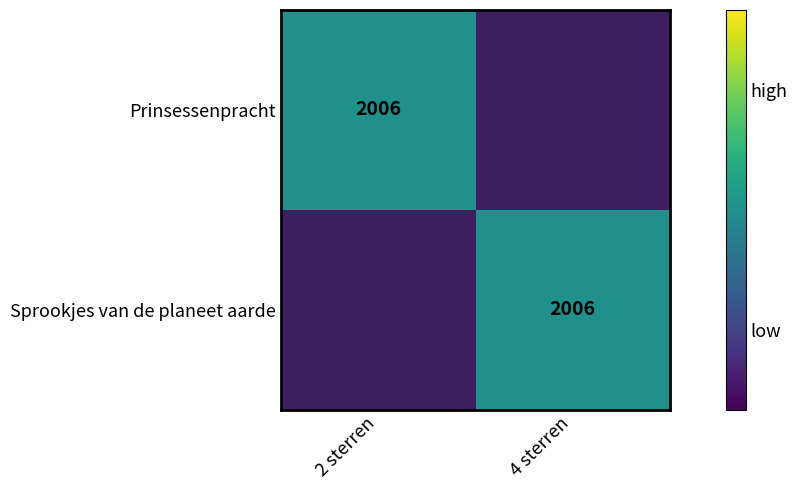

The Sprookjes van de planeet aarde series shows 2006 at 4 sterren. True or false?

True